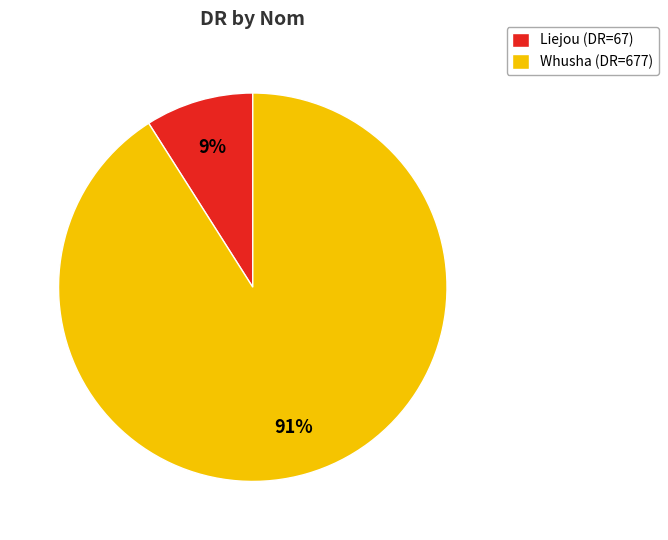

Is the sum of Whusha and Liejou greater than half?

Yes